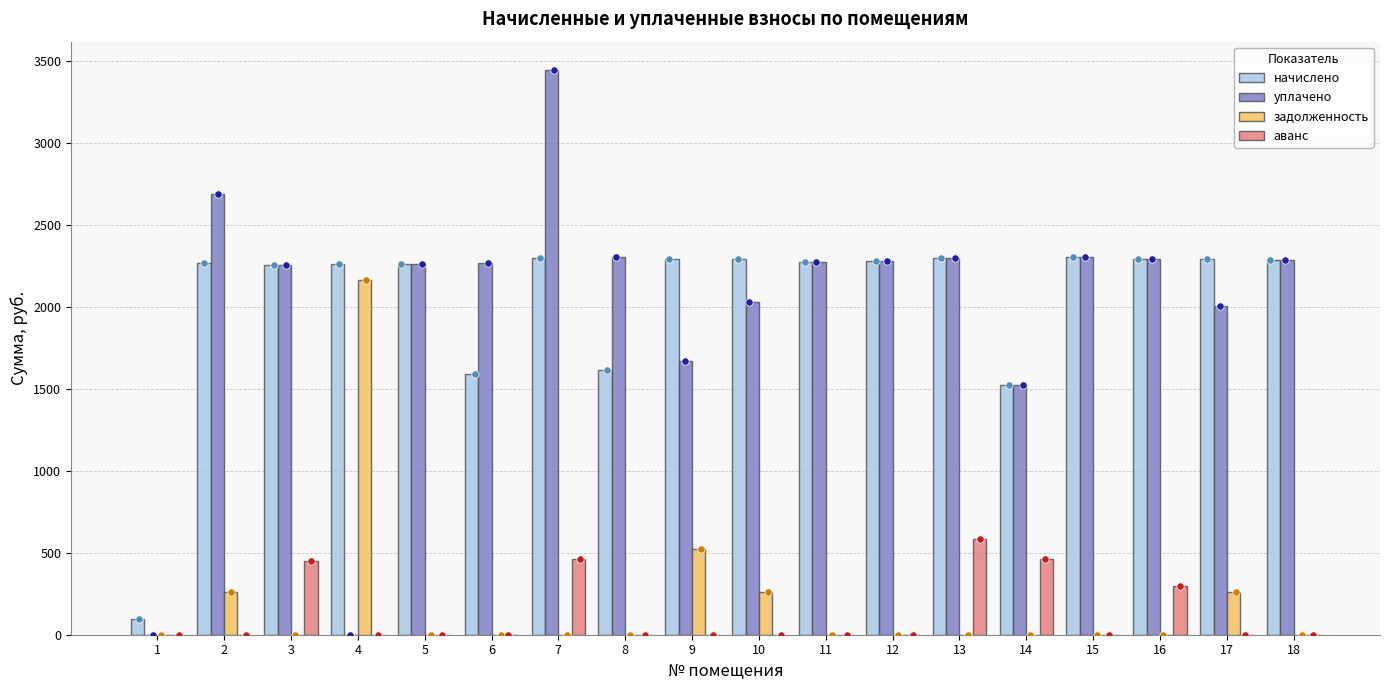

Which series has the widest spread of Y values?

уплачено